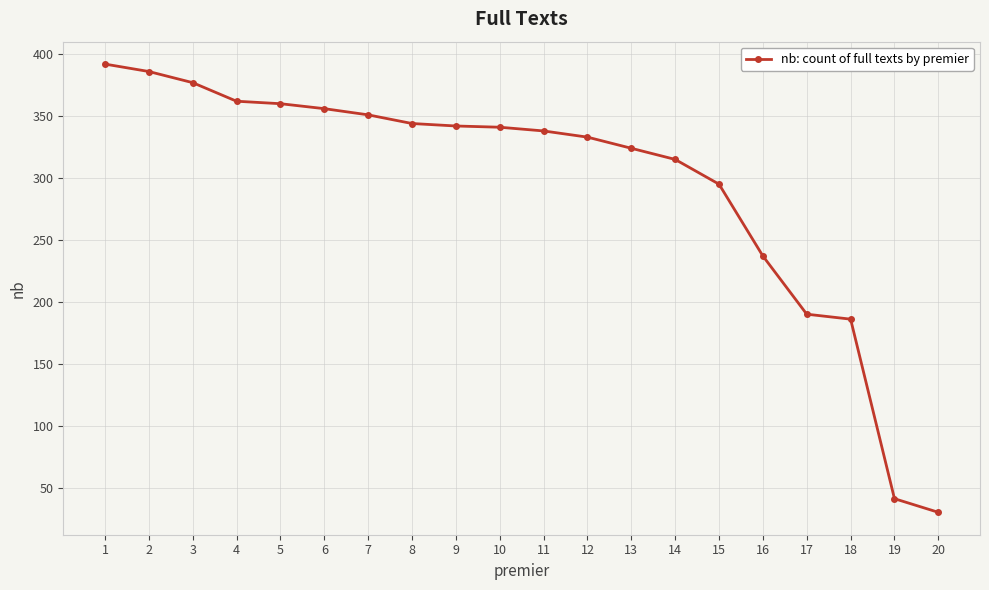

At which label does the data first exceed 341?

1